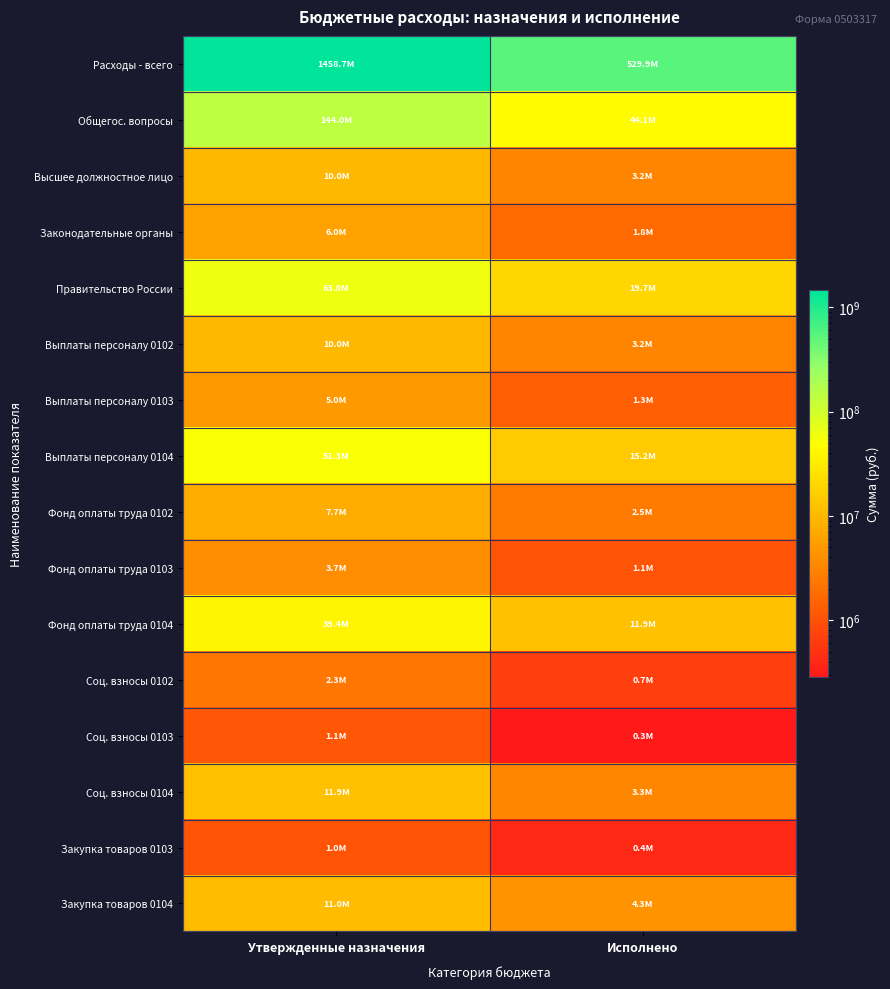

Which series has the largest total across all categories?

Расходы - всего